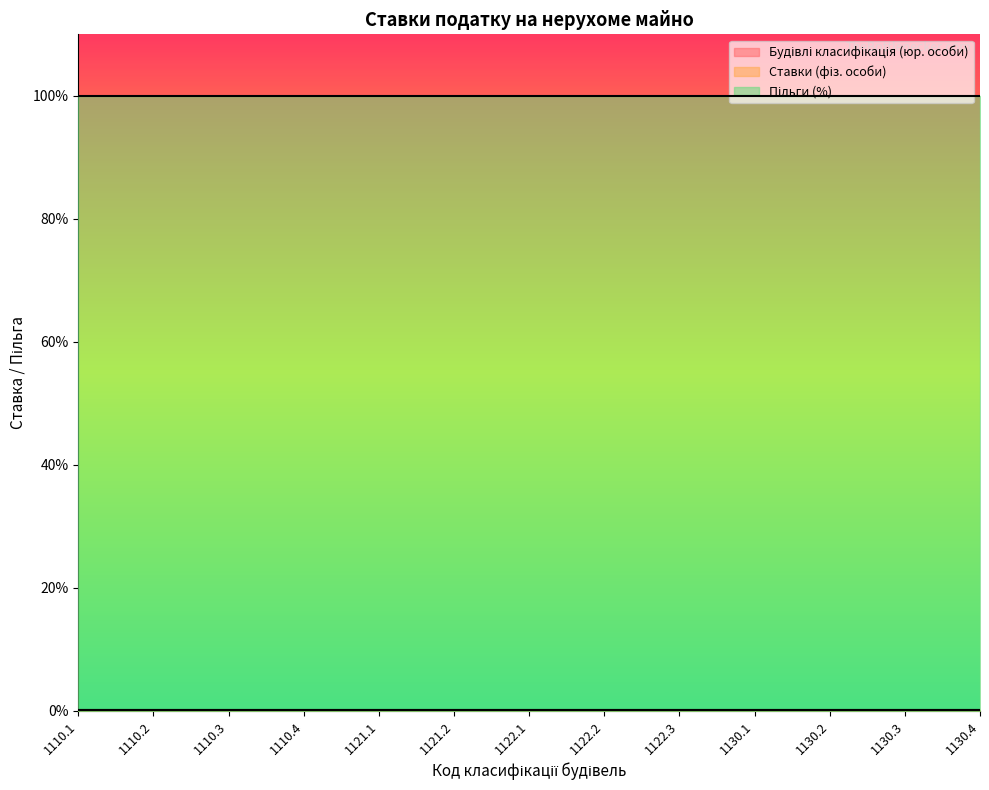

Which series has the largest total across all categories?

Пільги (%)